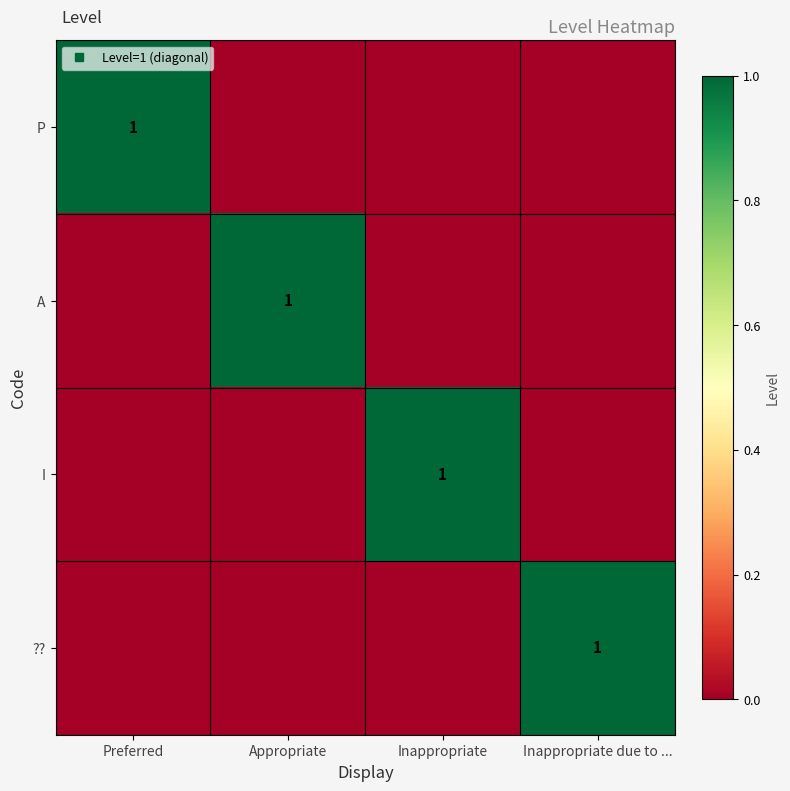

List the labels in order of I value, smallest first.

Preferred, Appropriate, Inappropriate due to ..., Inappropriate